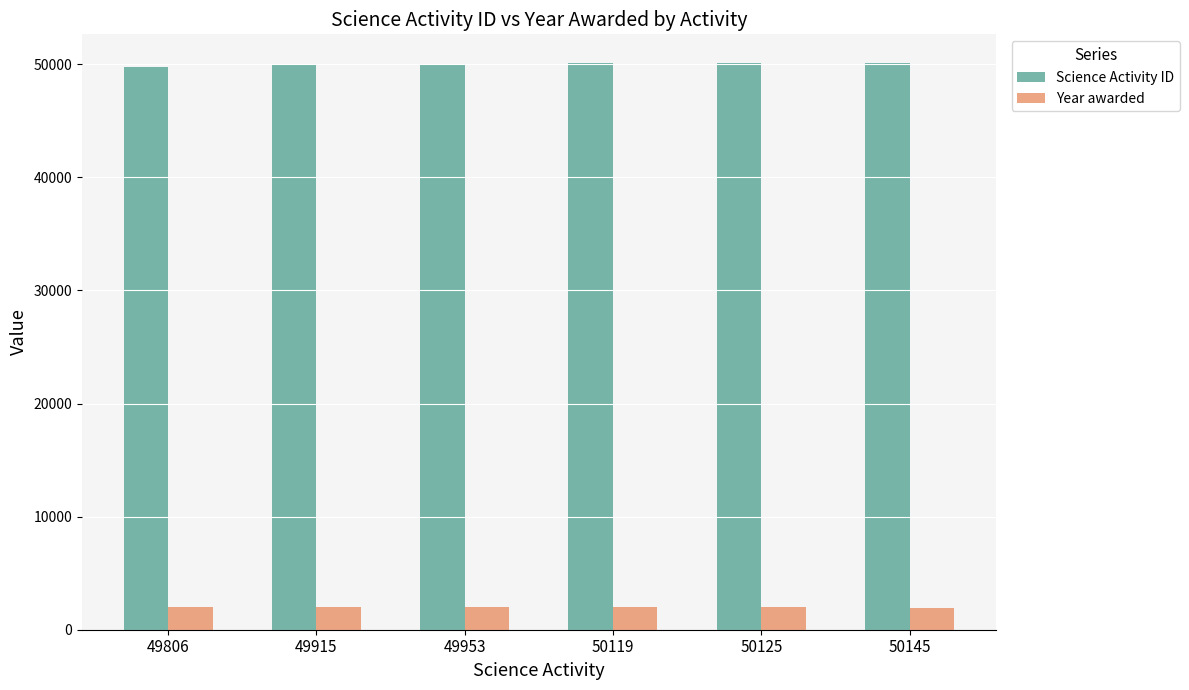

What is the difference between the second highest and minimum values in the Year awarded series?

61